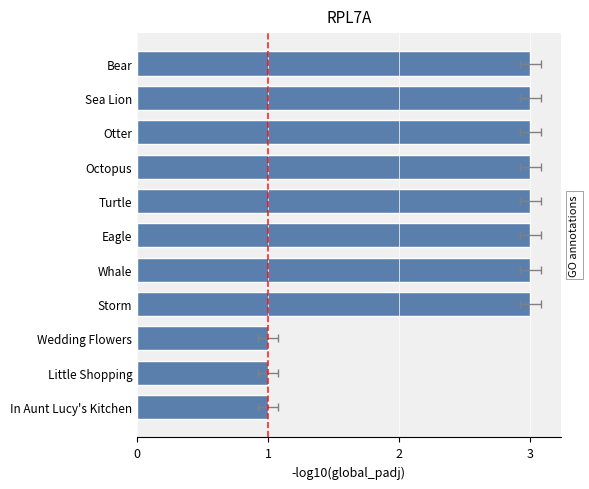

The chart shows a value of 5 at Bear. True or false?

False